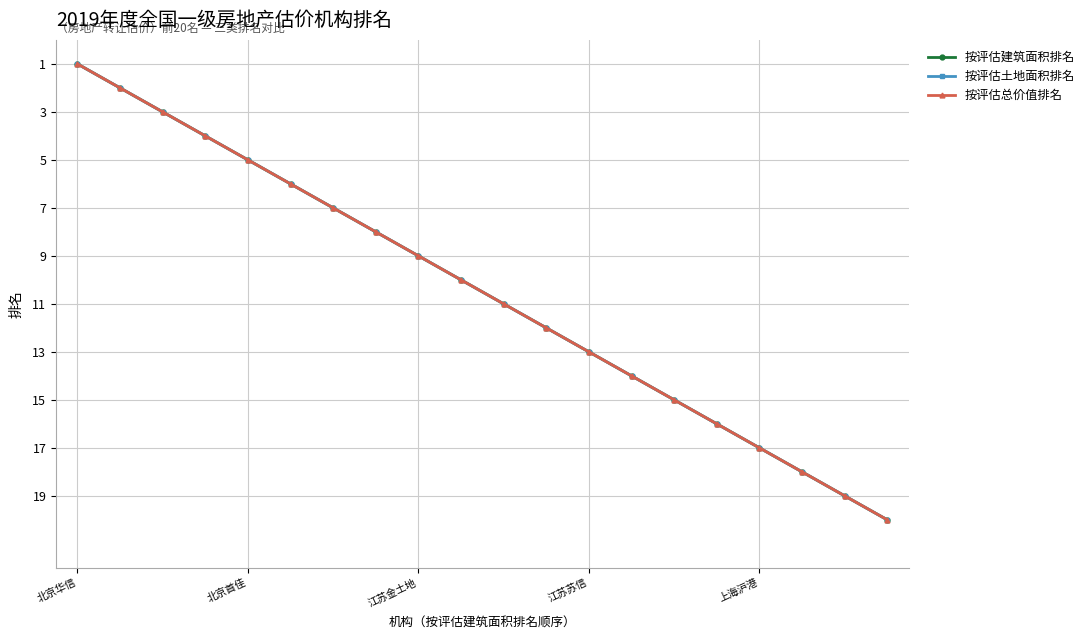

Reading right to left, transcribe all the data shown in this chart.

按评估建筑面积排名: 20	19	18	17	16	15	14	13	12	11	10	9	8	7	6	5	4	3	2	1
按评估土地面积排名: 20	19	18	17	16	15	14	13	12	11	10	9	8	7	6	5	4	3	2	1
按评估总价值排名: 20	19	18	17	16	15	14	13	12	11	10	9	8	7	6	5	4	3	2	1